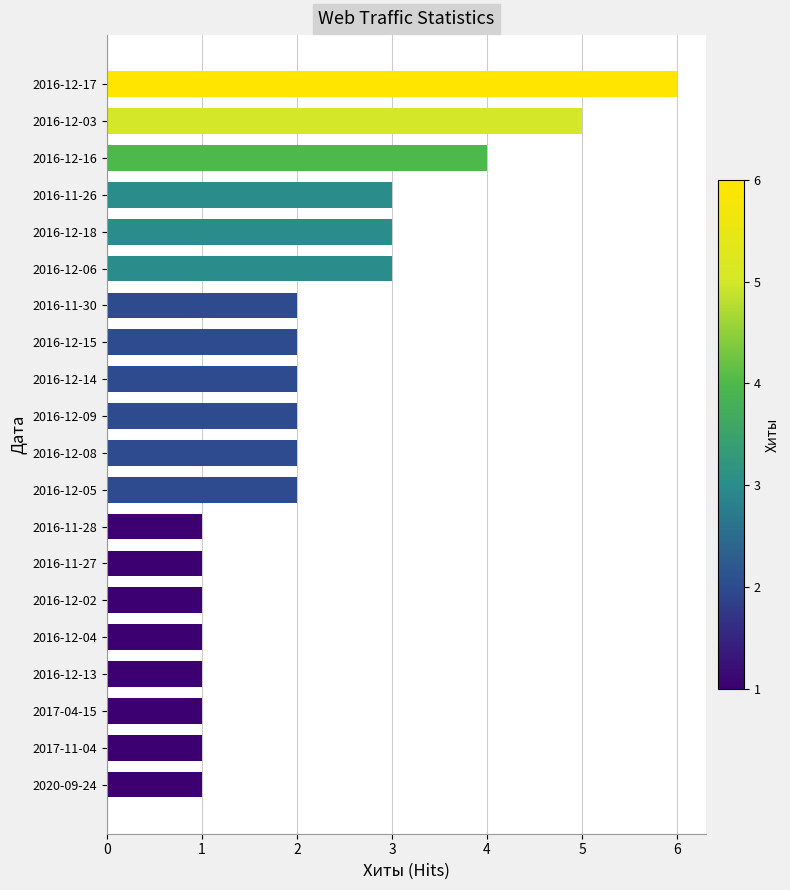

What is the maximum value shown in the chart?

6